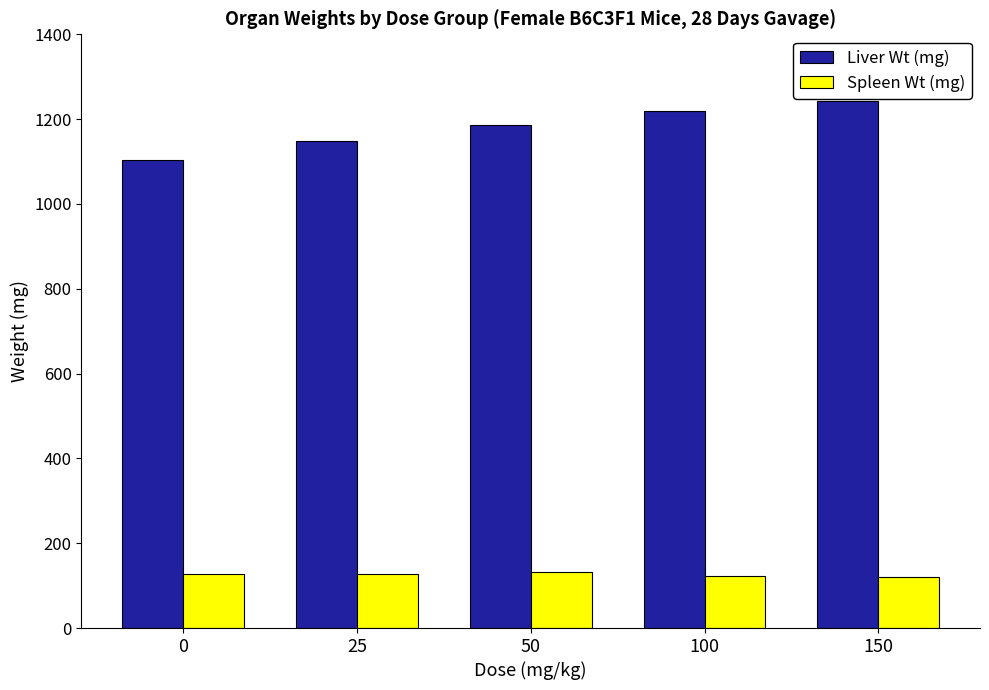

What is the difference between the highest and lowest values at 25?

1021